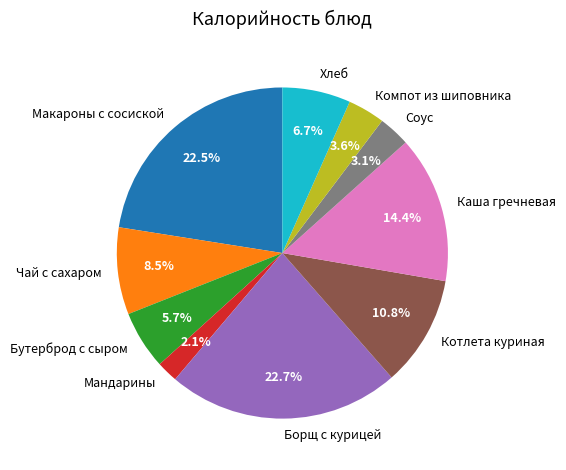

Do Соус and Бутерброд с сыром together represent more than half of the pie?

No